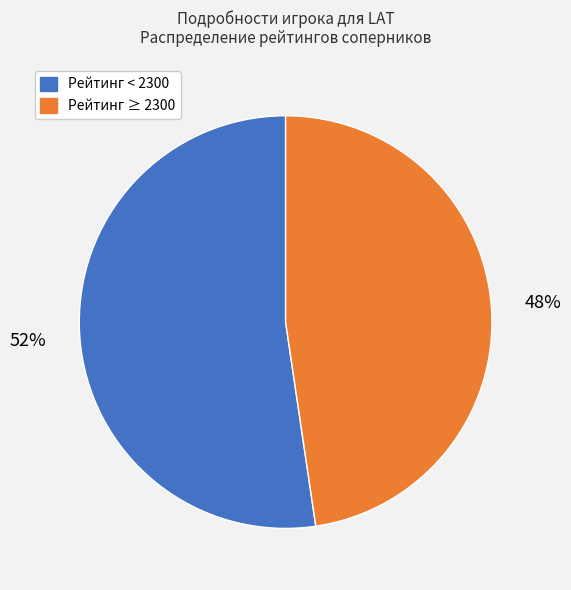

How many segments does this pie chart have?

2